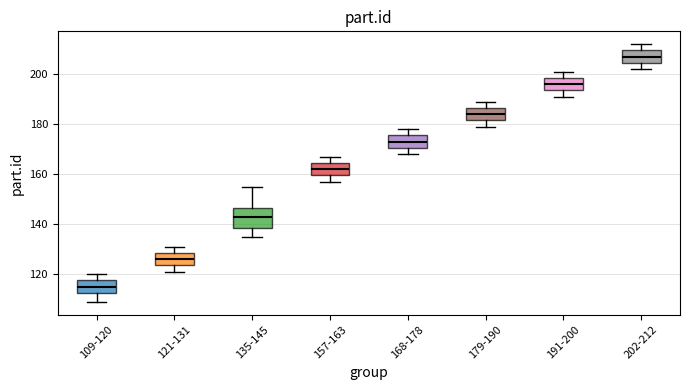

Which box has the highest median line?

202-212